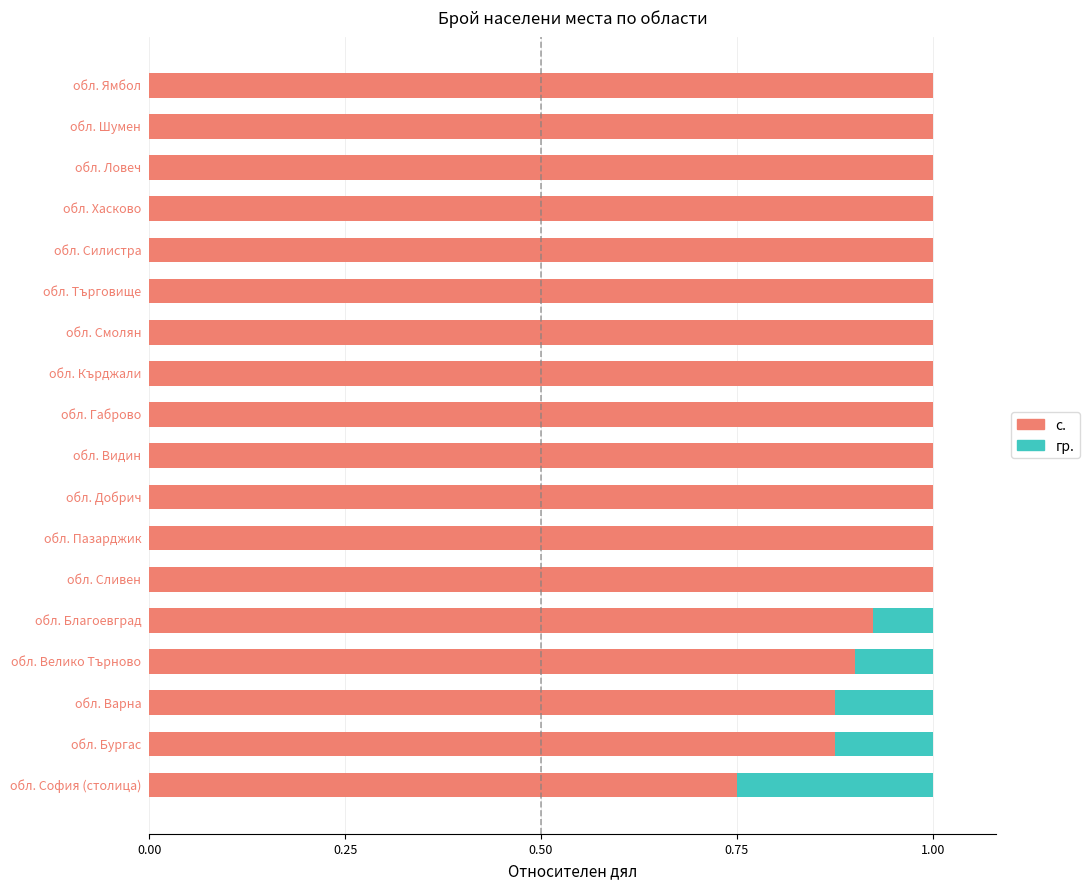

What is the sum of all с. values?

17.3